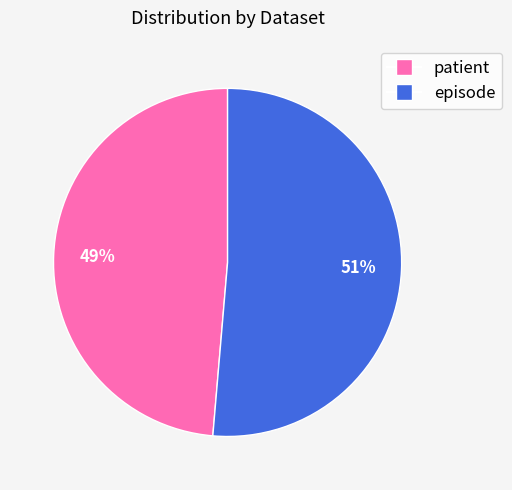

The episode slice represents 51% of the pie. True or false?

True